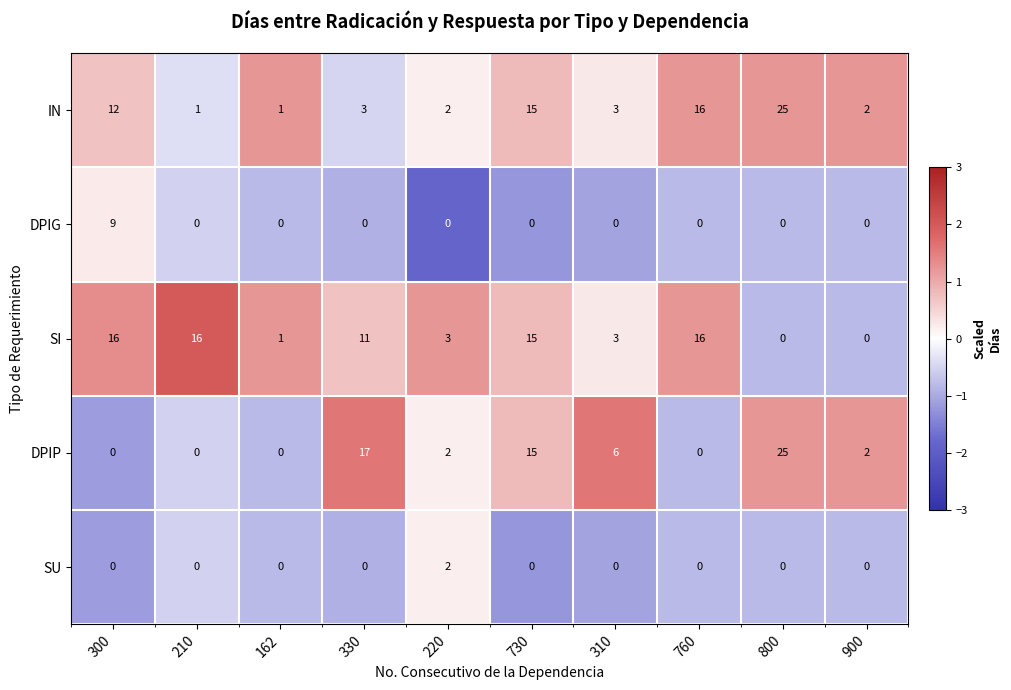

Where is IN nearest to the value 13?

300